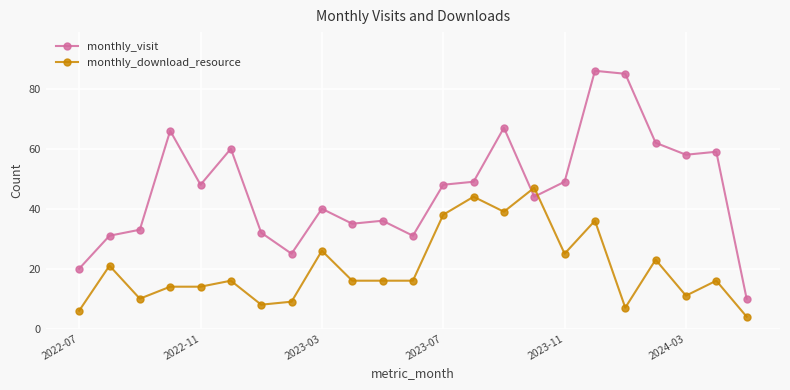

How many times do monthly_download_resource and monthly_visit cross each other?

2